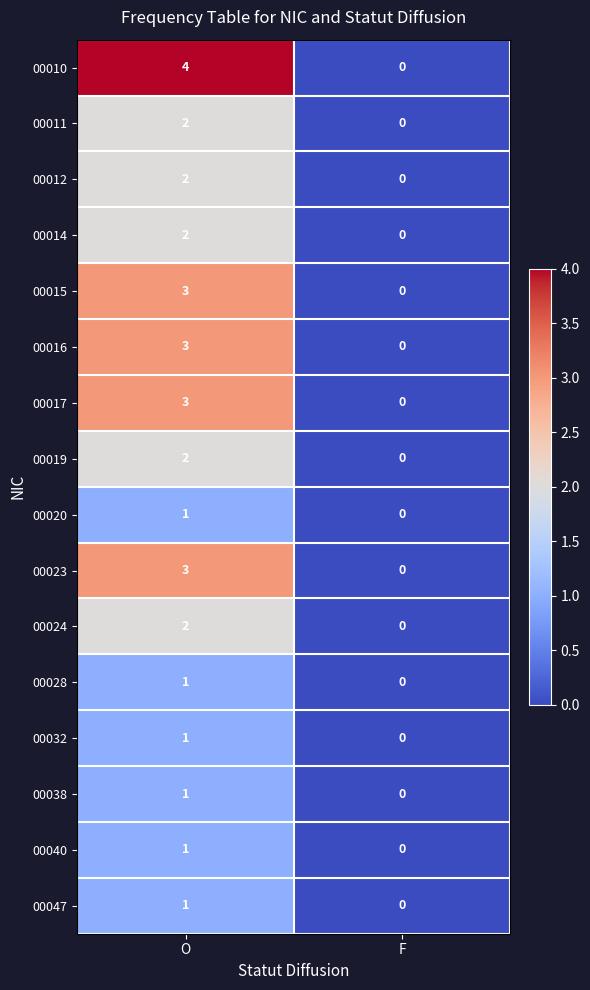

Which series has the largest total across all categories?

00010